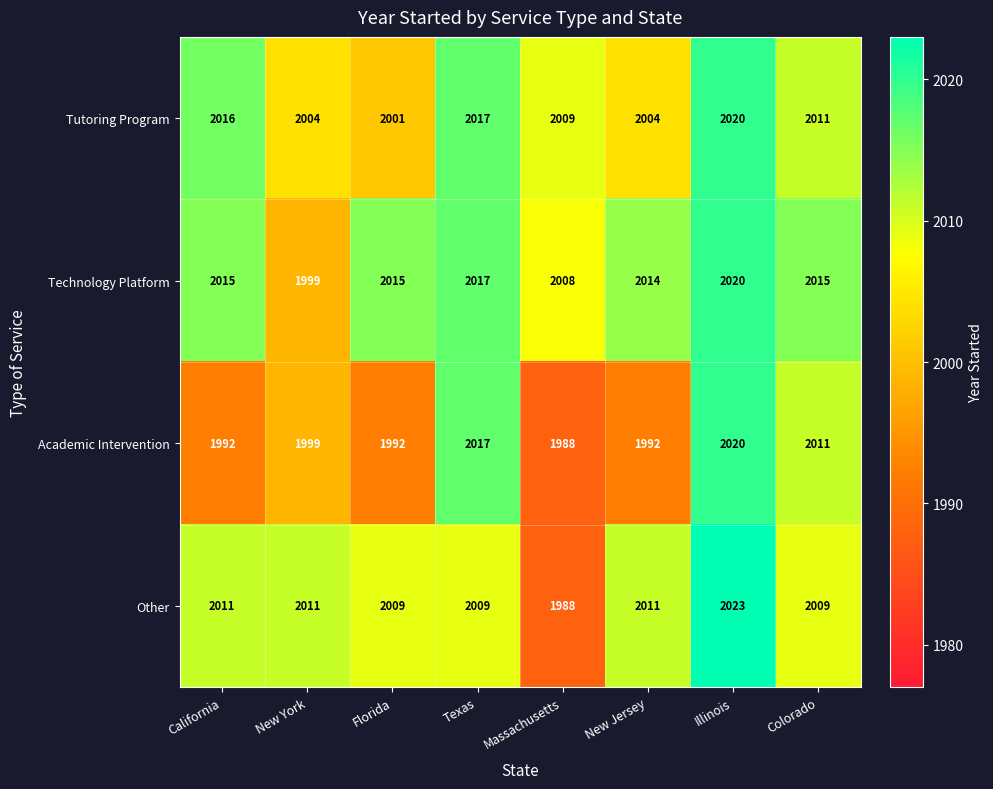

The value of Technology Platform at Colorado is 2015. True or false?

True